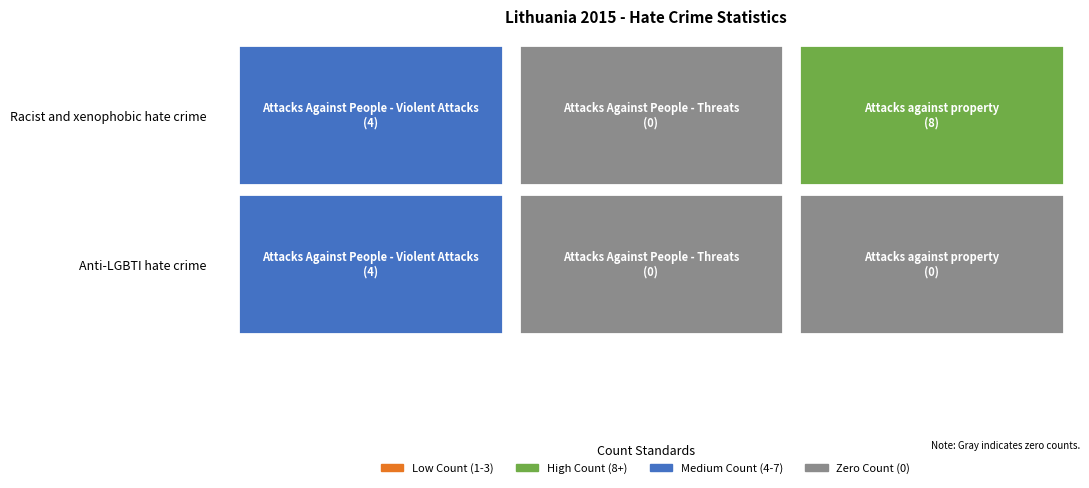

At which category does the chart reach its minimum across all series?

Attacks Against People - Threats